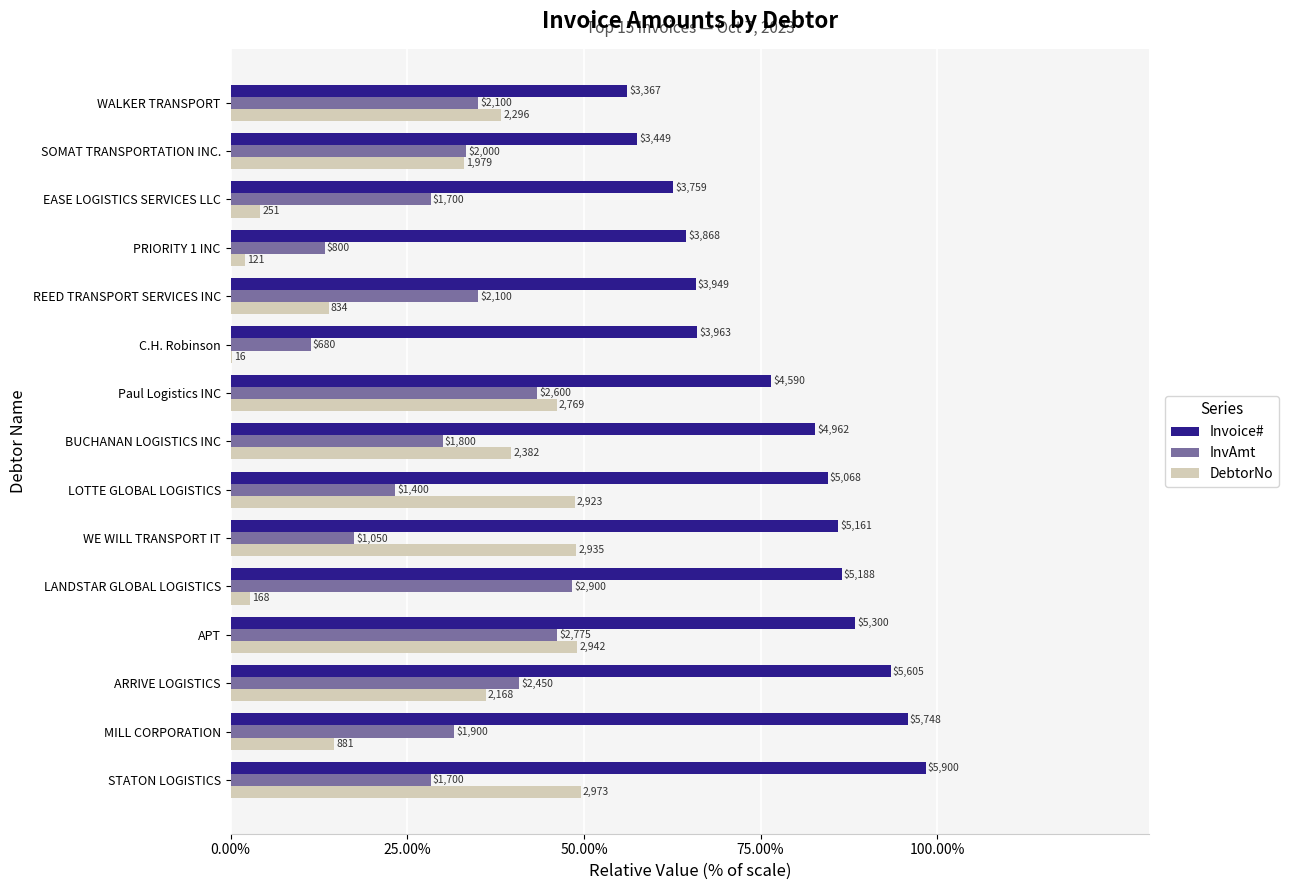

What is the average value of the Invoice# series?

77.6